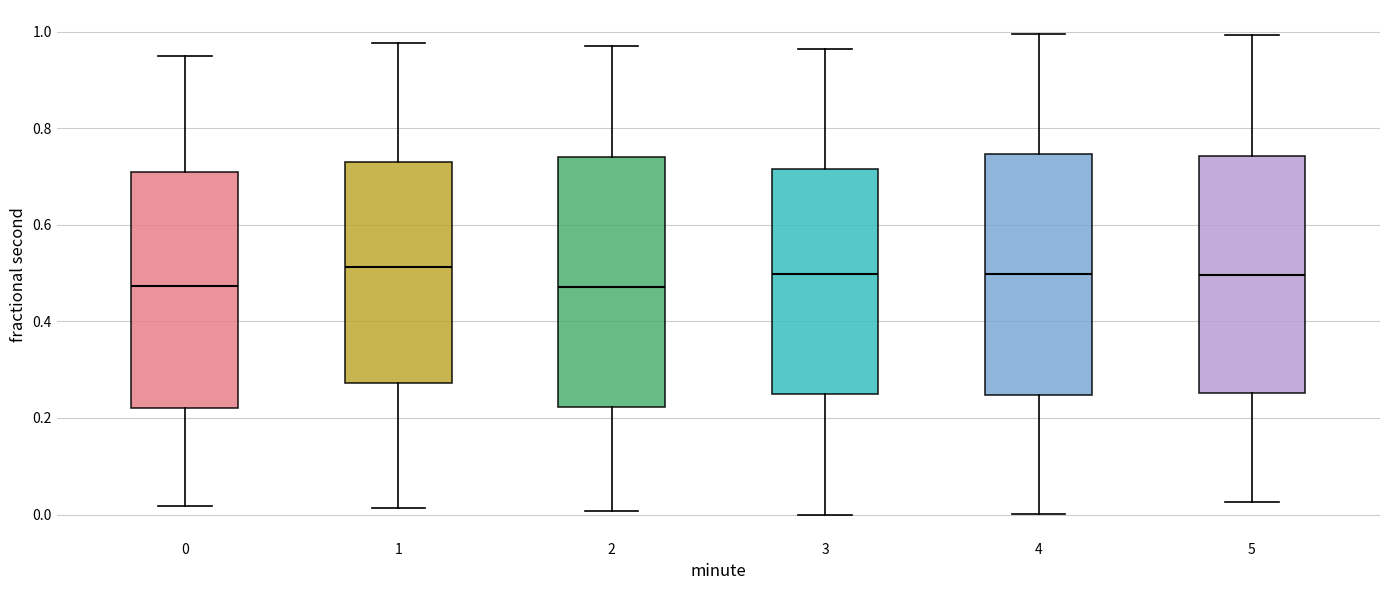

Where is the lower edge of the box at x = 1 on the y-axis? The values are not printed on the chart, so give them approximately, as read against the axis.

0.28